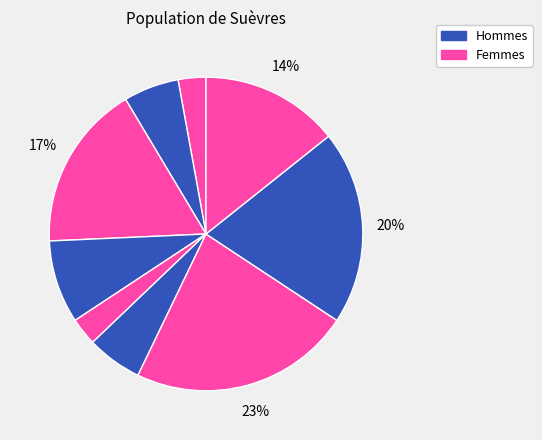

Does any single category account for the majority?

No